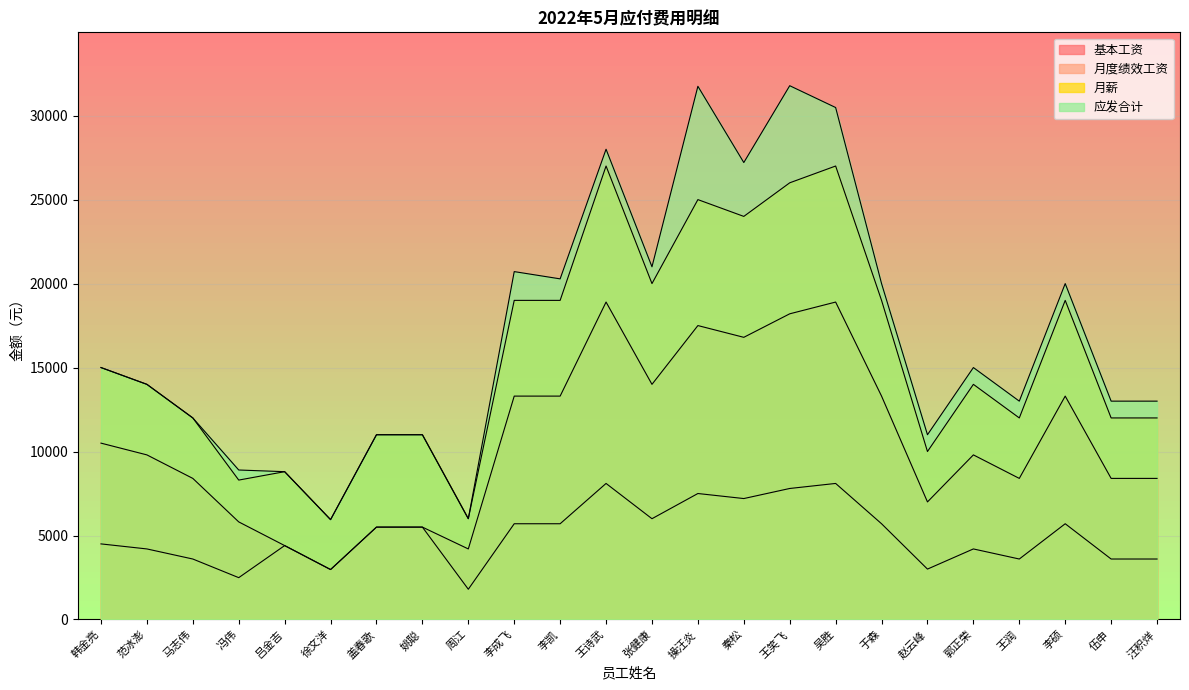

Between 姚聪 and 秦松, which is larger?

秦松